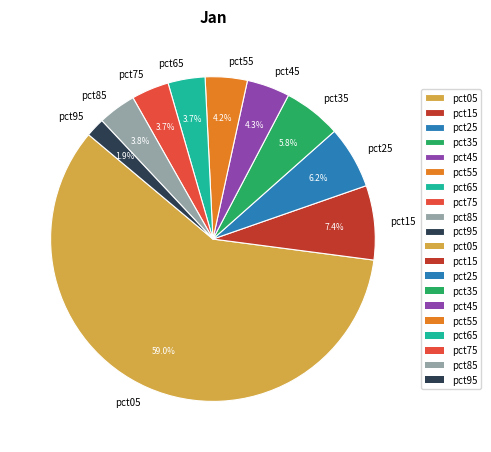

Which has a higher value, pct45 or pct75?

pct45